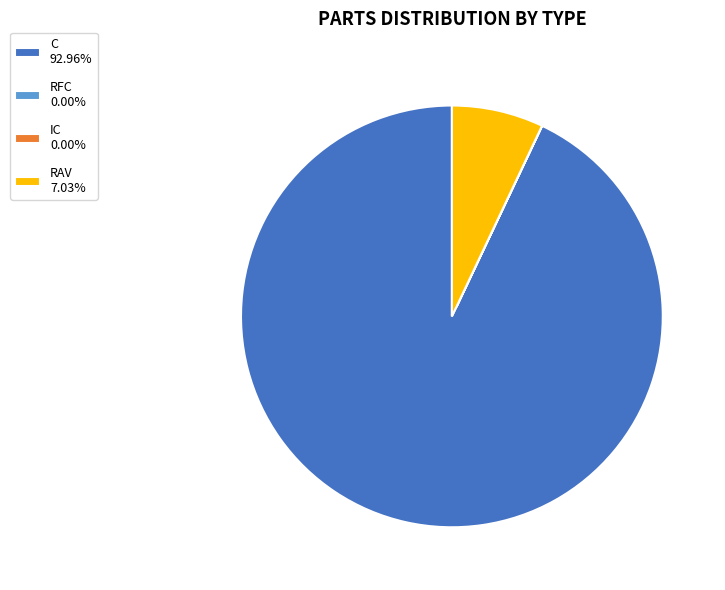

Does any single category account for the majority?

Yes